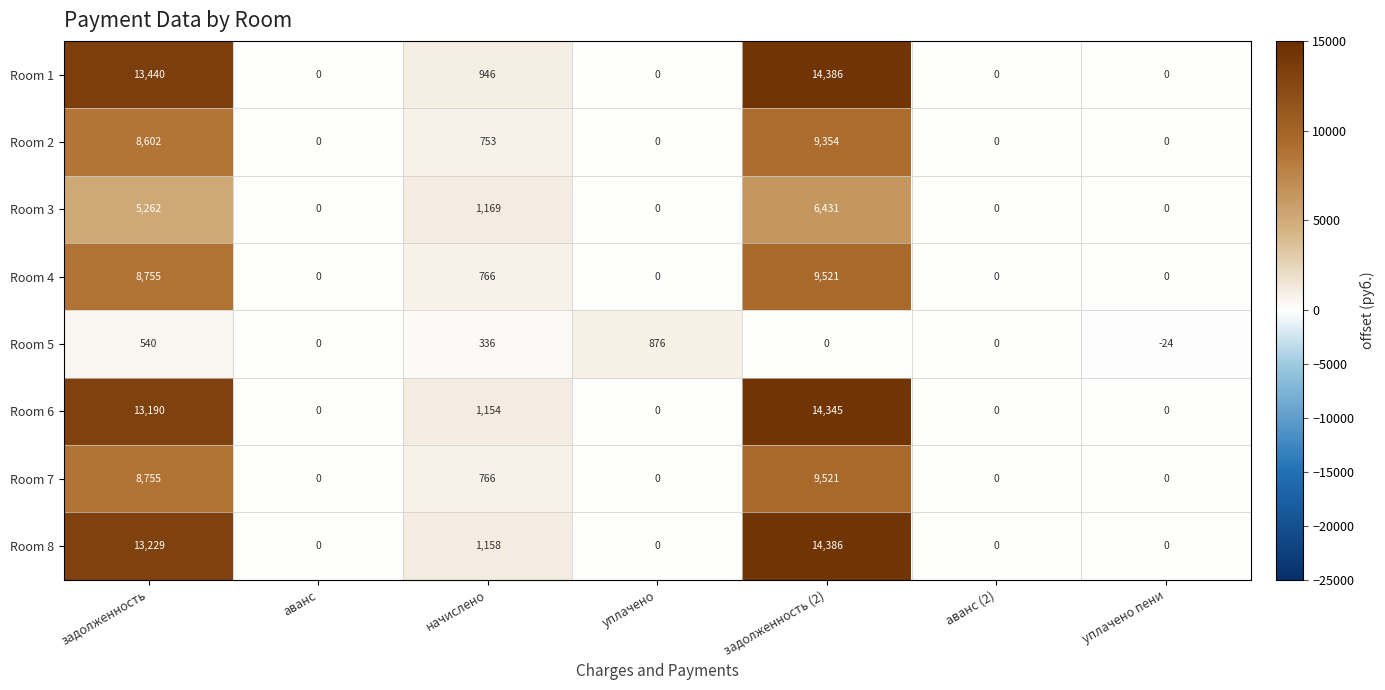

Which series has the largest total across all categories?

Room 8